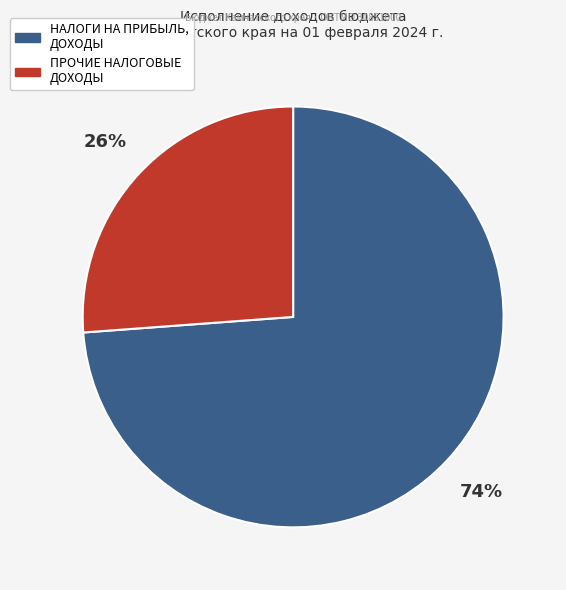

To the nearest percent, what is the difference between the largest and smallest slice percentages?

48%